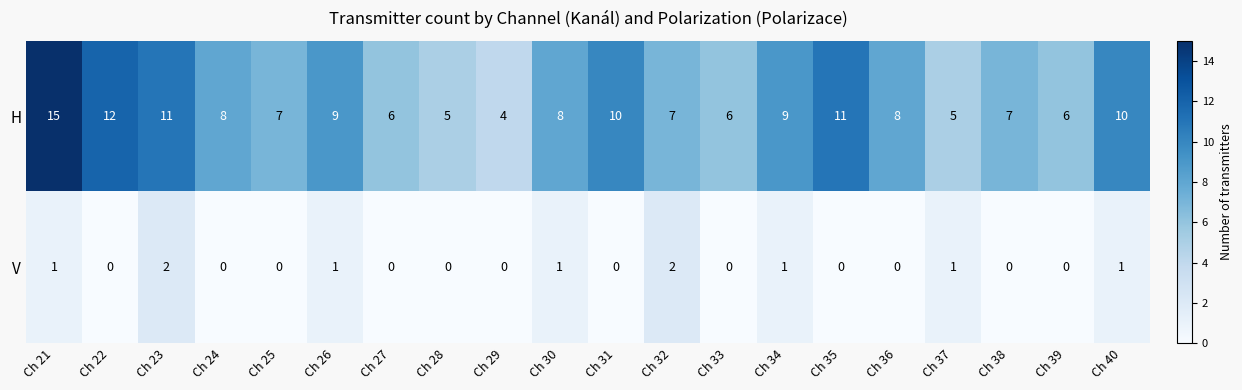

At which category does the chart reach its peak across all series?

Ch 21